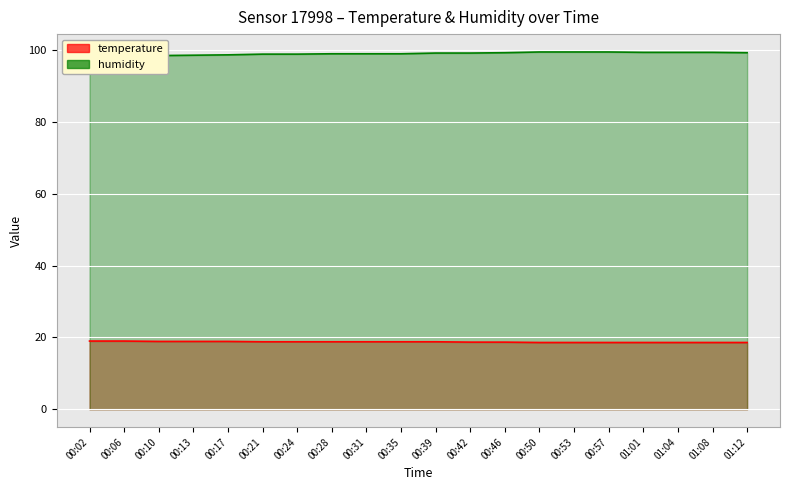

True or false: humidity and temperature cross at least once.

False